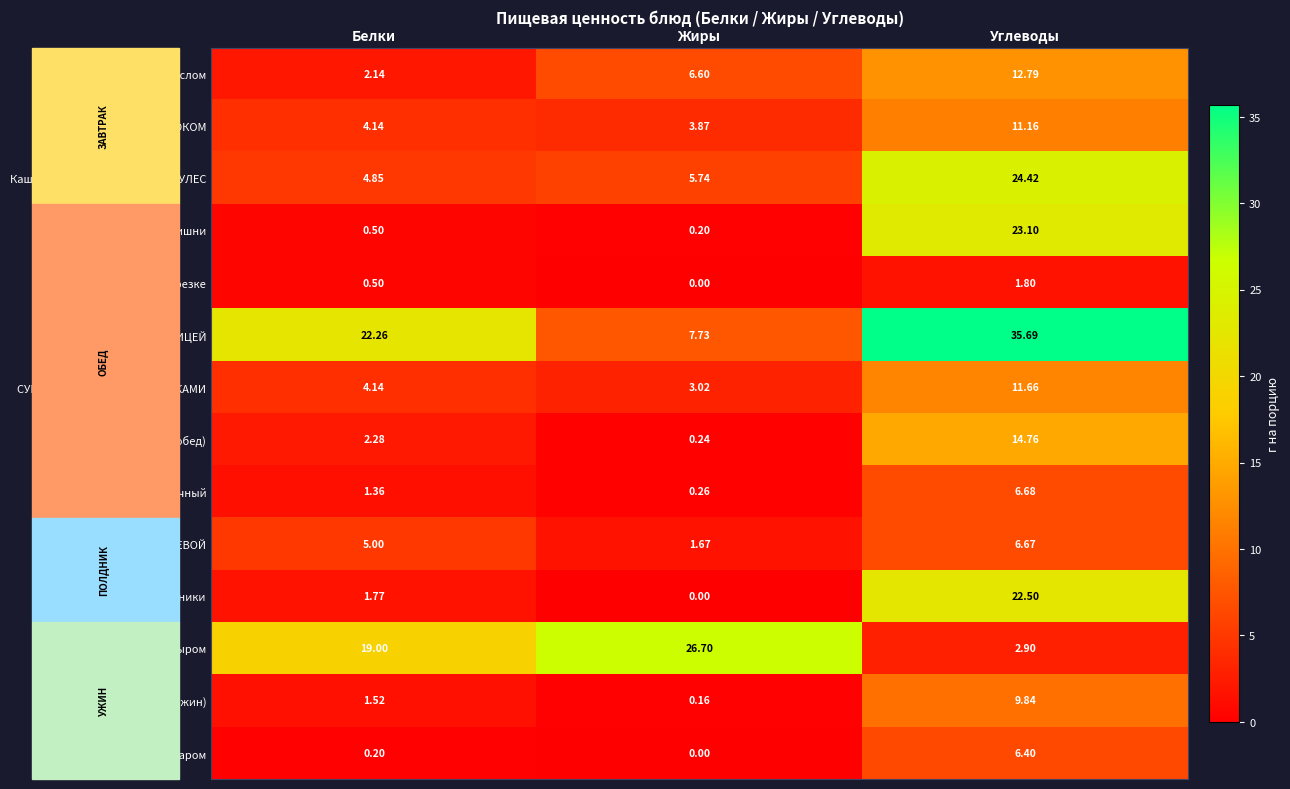

Where is Каша из овсяных хлопьев ГЕРКУЛЕС nearest to the value 14?

Жиры